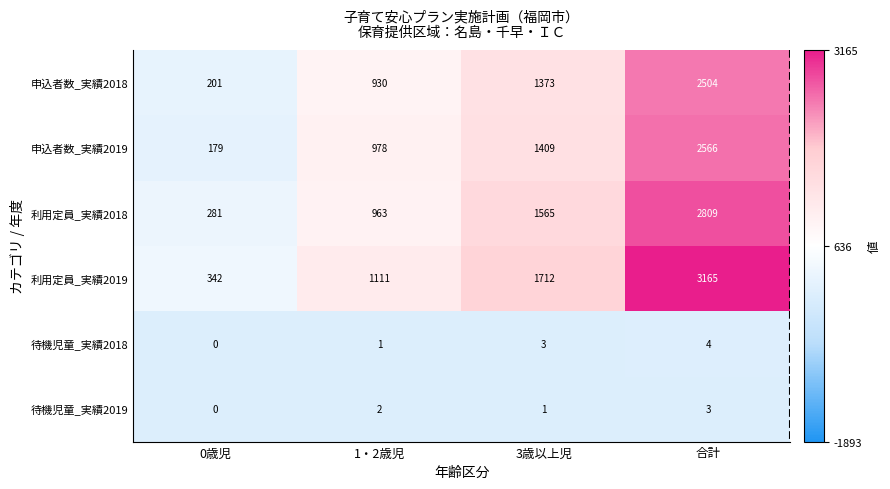

What is the total value across all series at 1・2歳児?

3985